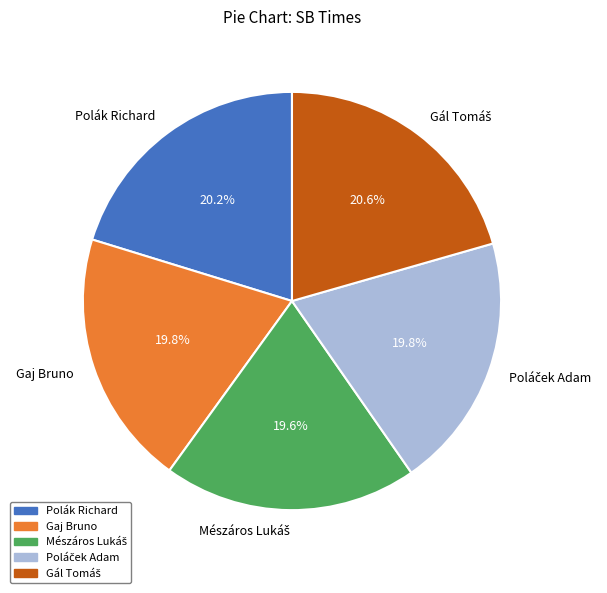

Is there any slice that represents more than half of the pie?

No